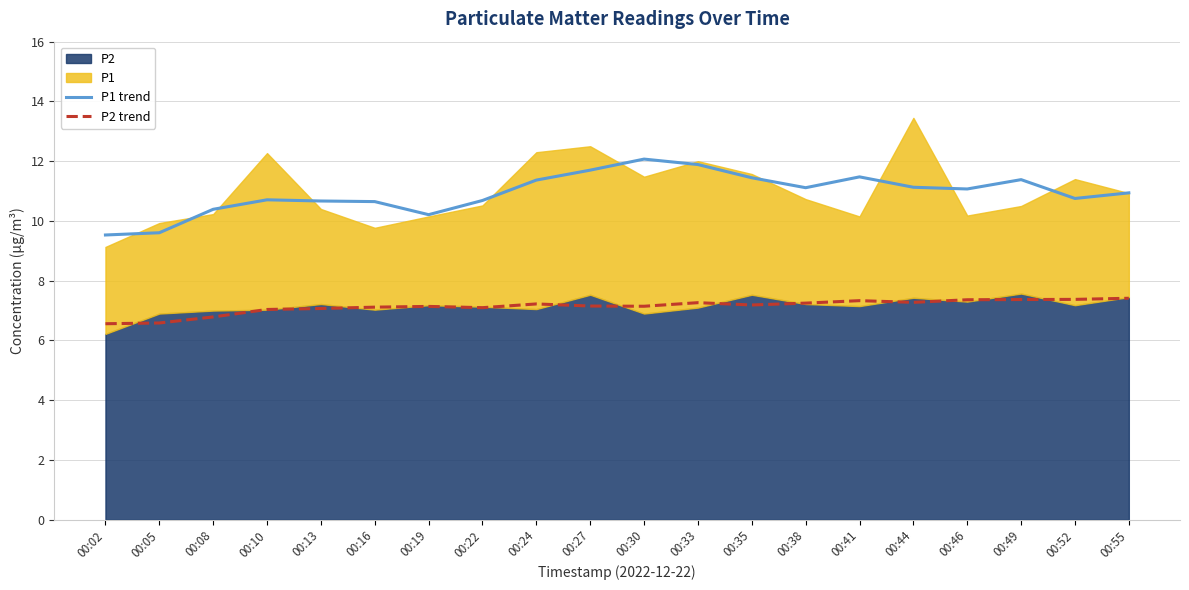

What is the highest value of the P2 trend series?

7.4